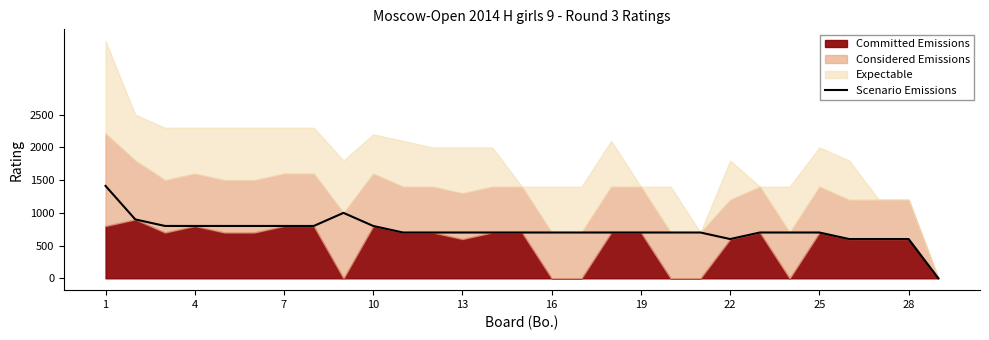

What is the value of the 15th point from the left?

700